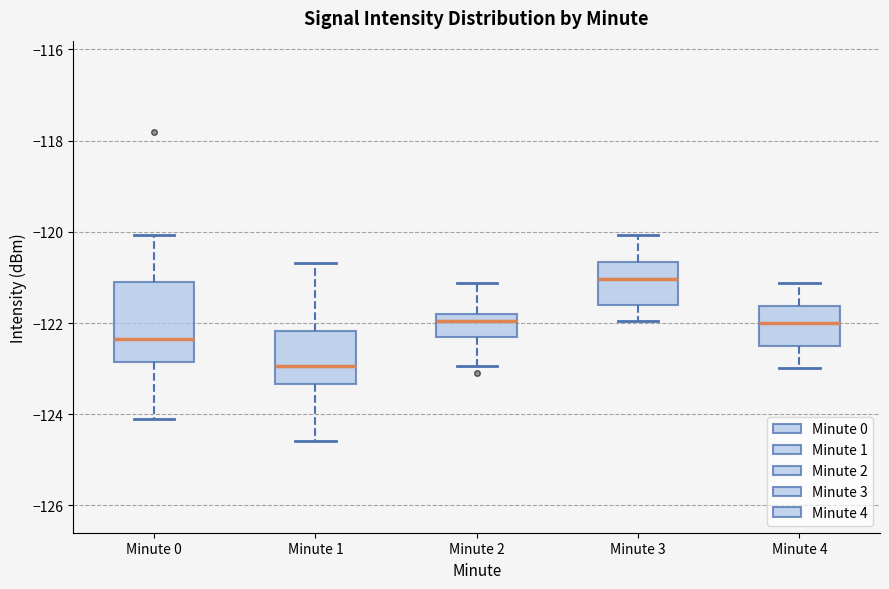

Where does the lower whisker of the box for Minute 1 end on the y-axis? The values are not printed on the chart, so give them approximately, as read against the axis.

-124.6